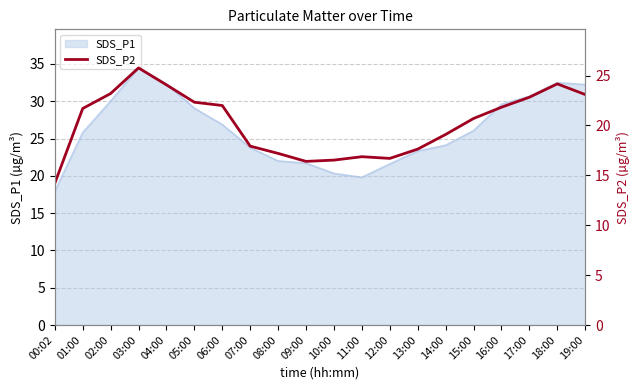

Reading left to right, list all the values displayed in this chart.

00:02=14.2	01:00=21.7	02:00=23.2	03:00=25.8	04:00=24.1	05:00=22.3	06:00=22.0	07:00=17.9	08:00=17.2	09:00=16.4	10:00=16.5	11:00=16.9	12:00=16.7	13:00=17.6	14:00=19.1	15:00=20.7	16:00=21.8	17:00=22.8	18:00=24.2	19:00=23.1